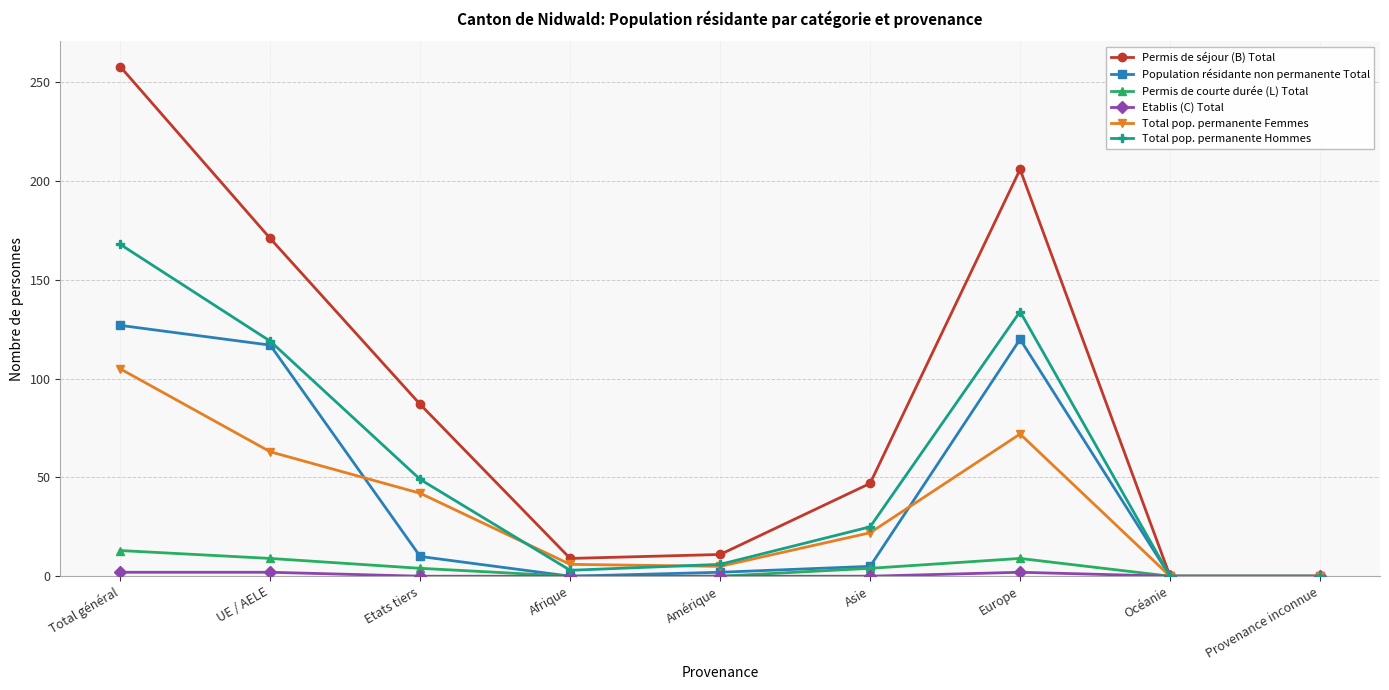

In Permis de séjour (B) Total, how many points are higher than both neighbors (excluding endpoints)?

1